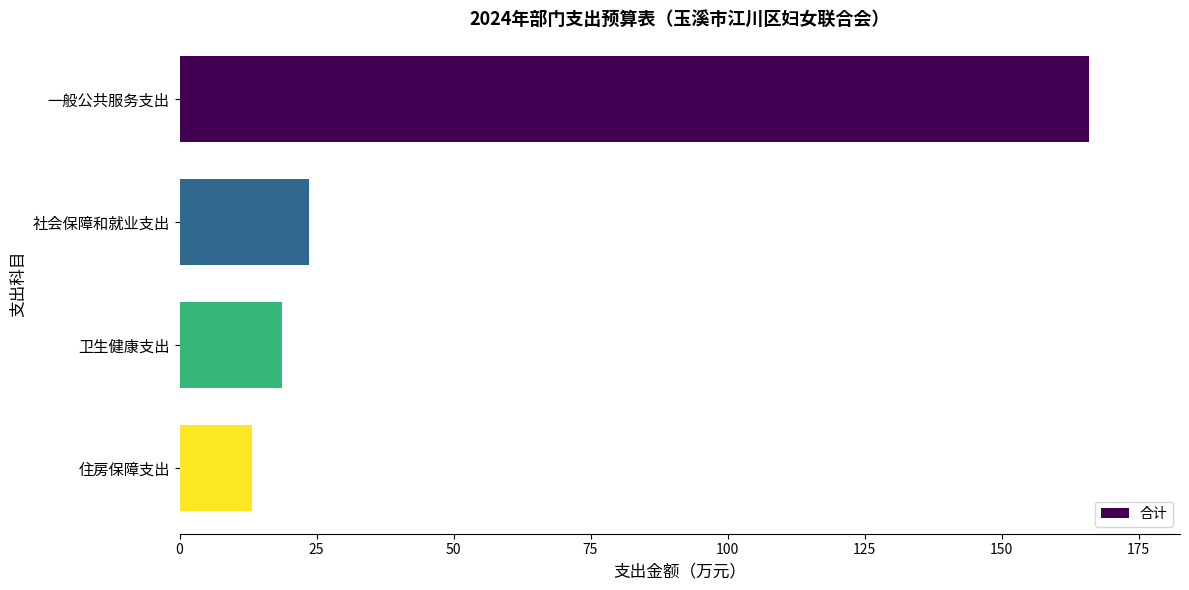

Reading bottom to top, extract all data points from this chart.

住房保障支出=13.1	卫生健康支出=18.8	社会保障和就业支出=23.7	一般公共服务支出=166.0